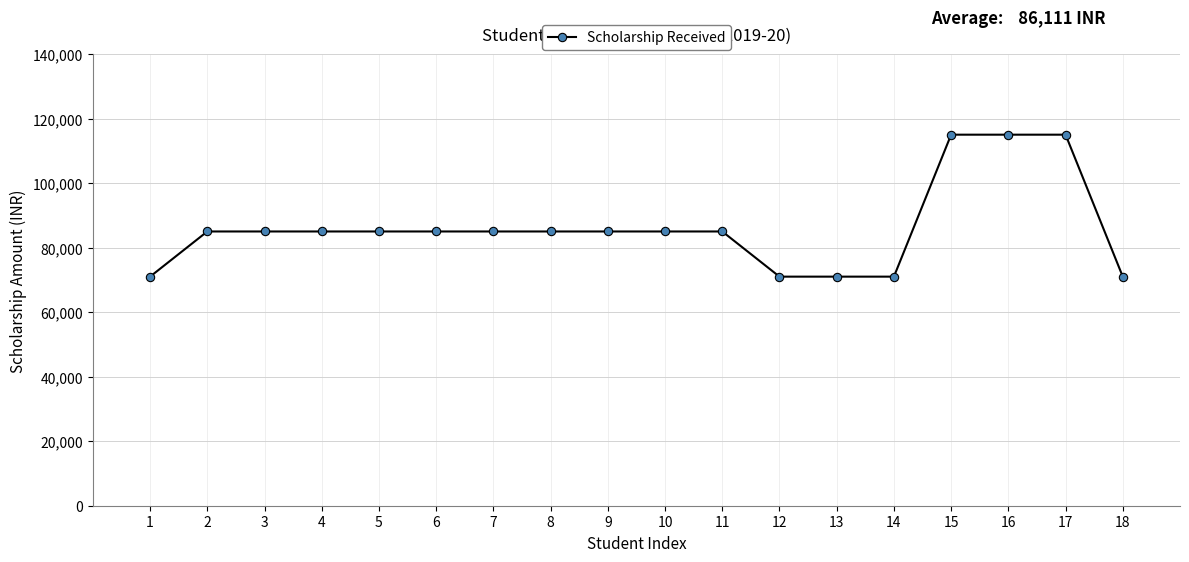

Does the chart have visible grid lines?

Yes